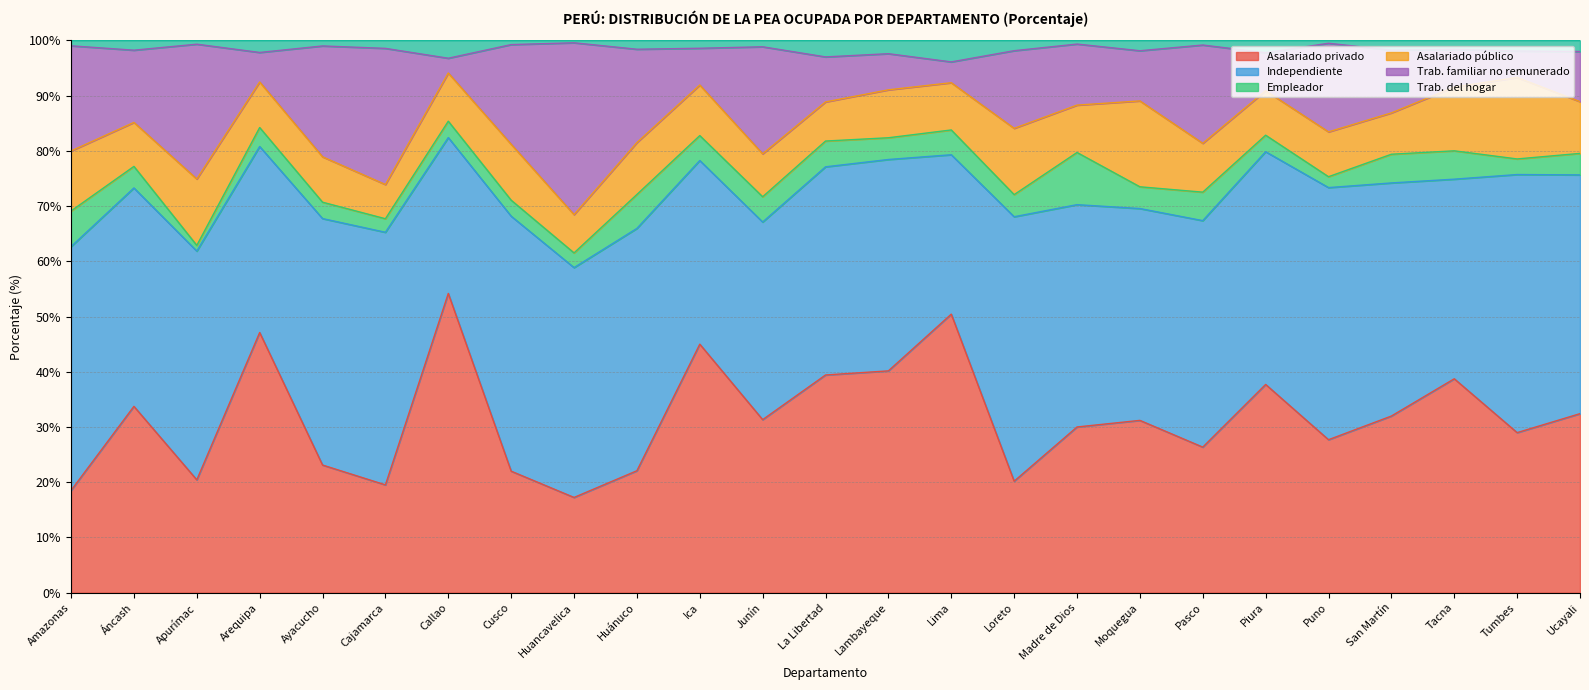

Where is the first local maximum for Asalariado privado?

Áncash